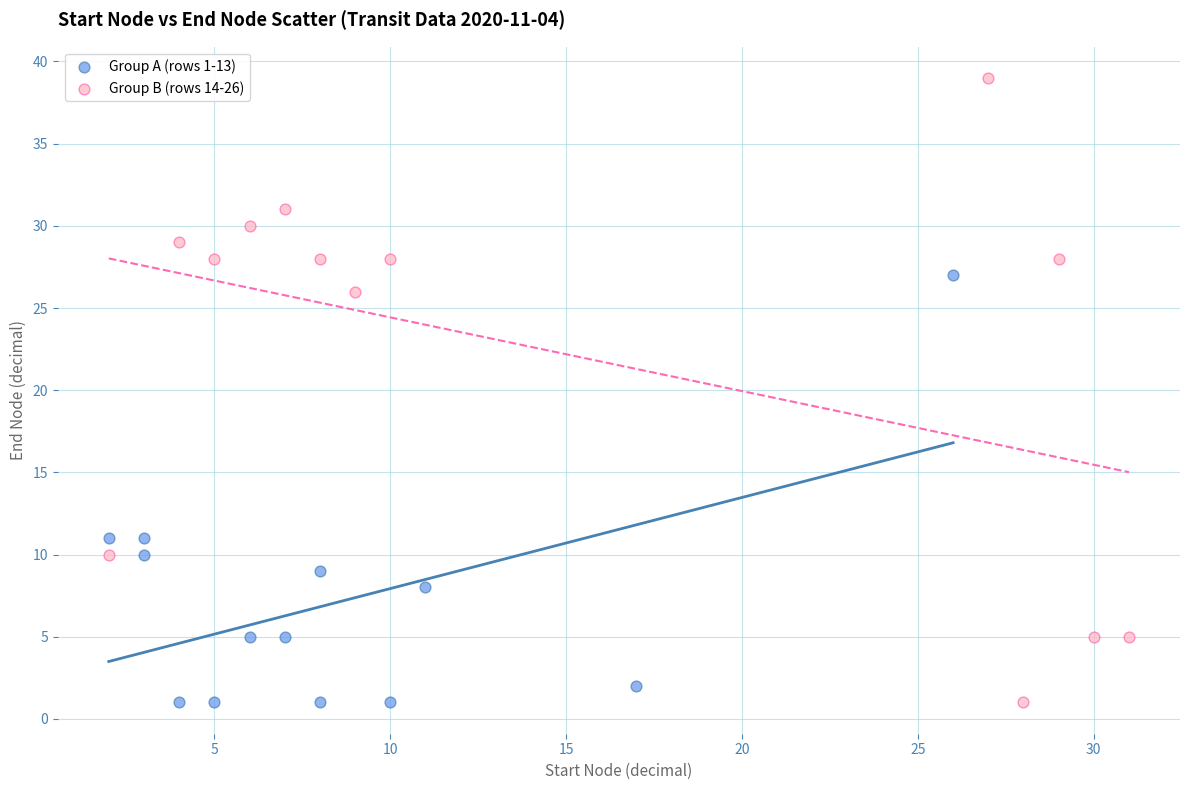

Which series has the widest spread of Y values?

Group B (rows 14-26)